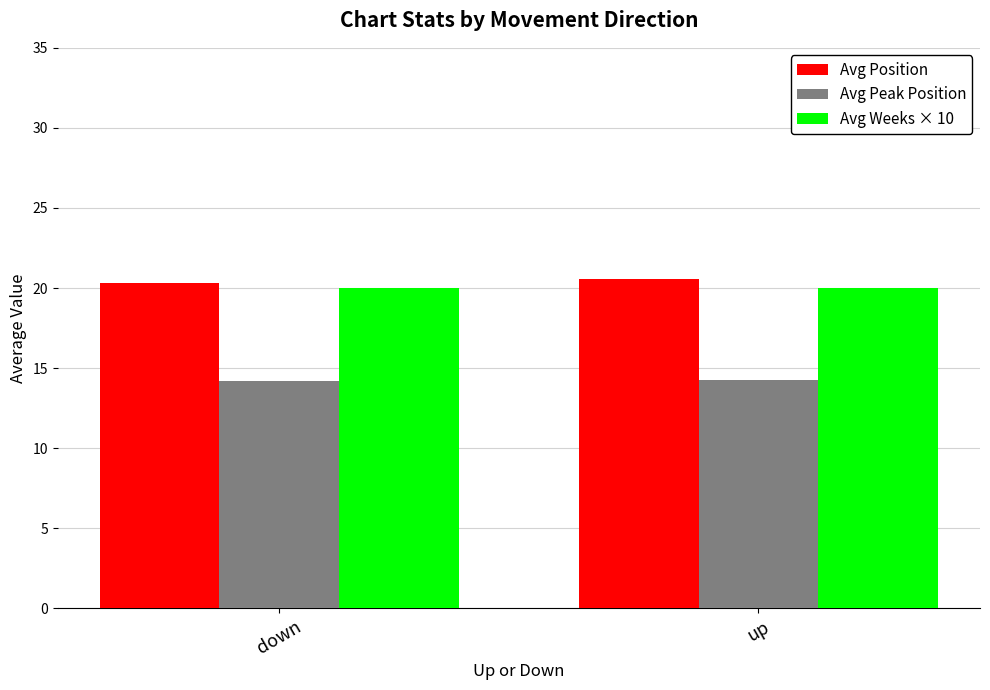

Is the value of Avg Weeks × 10 at up greater than the value of Avg Peak Position at down?

Yes